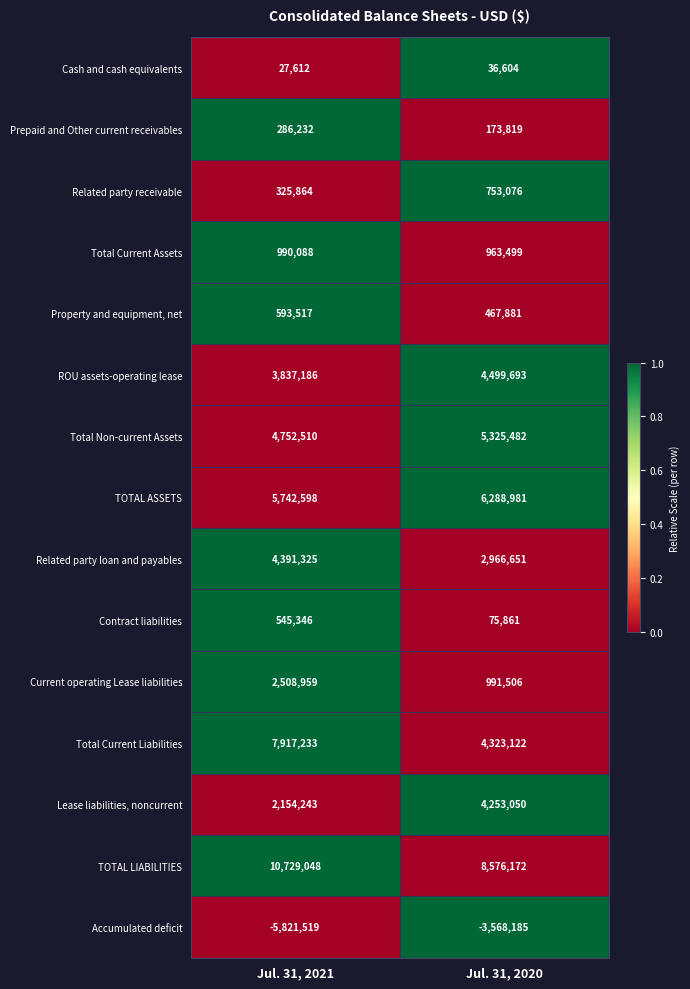

Count the number of data series in this chart.

15